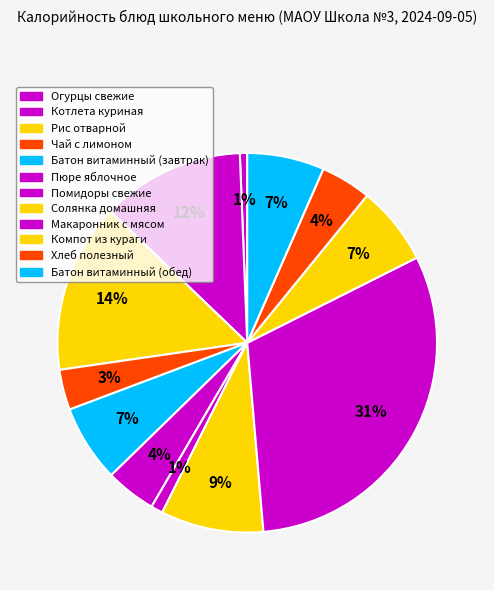

To the nearest percent, what is the average slice percentage?

8%